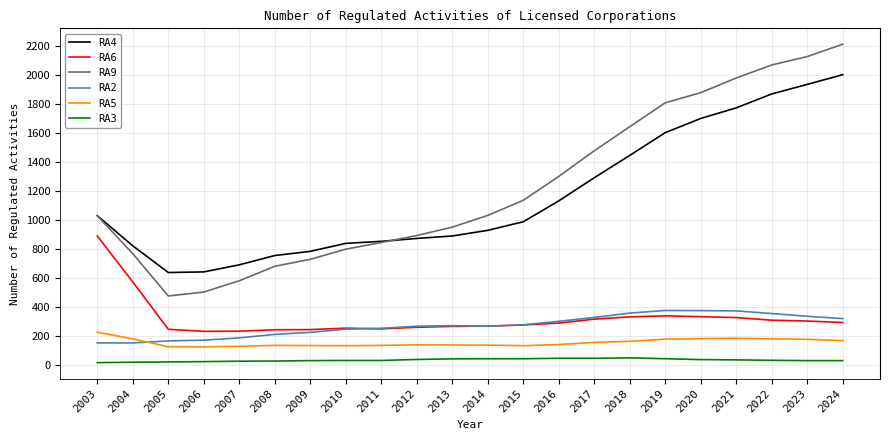

True or false: RA4 and RA6 intersect in this chart.

False